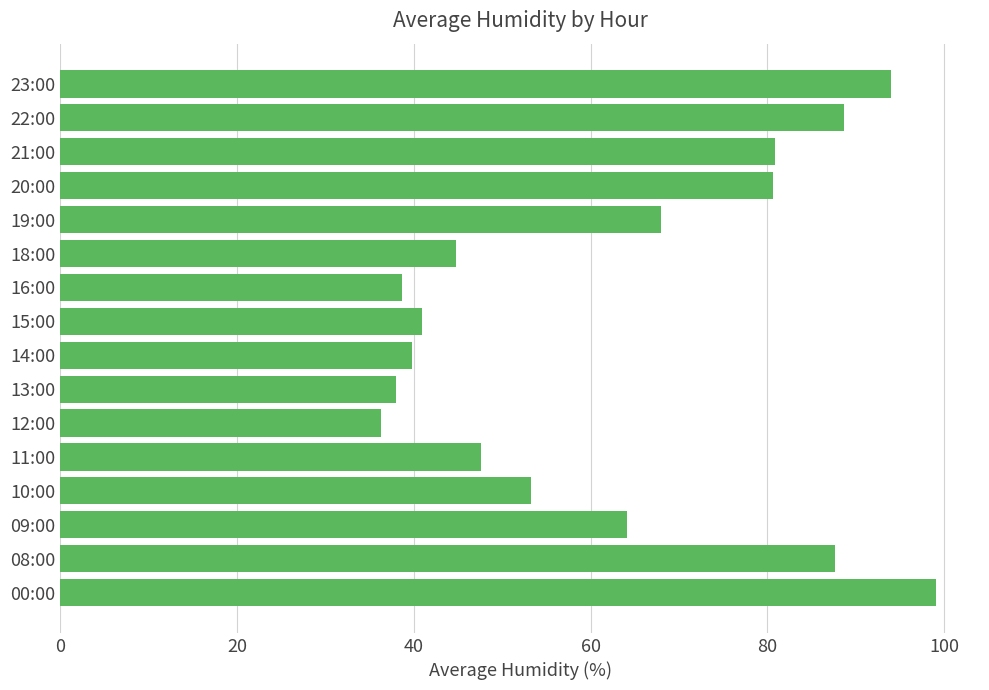

What is the sum of all values?

1002.4